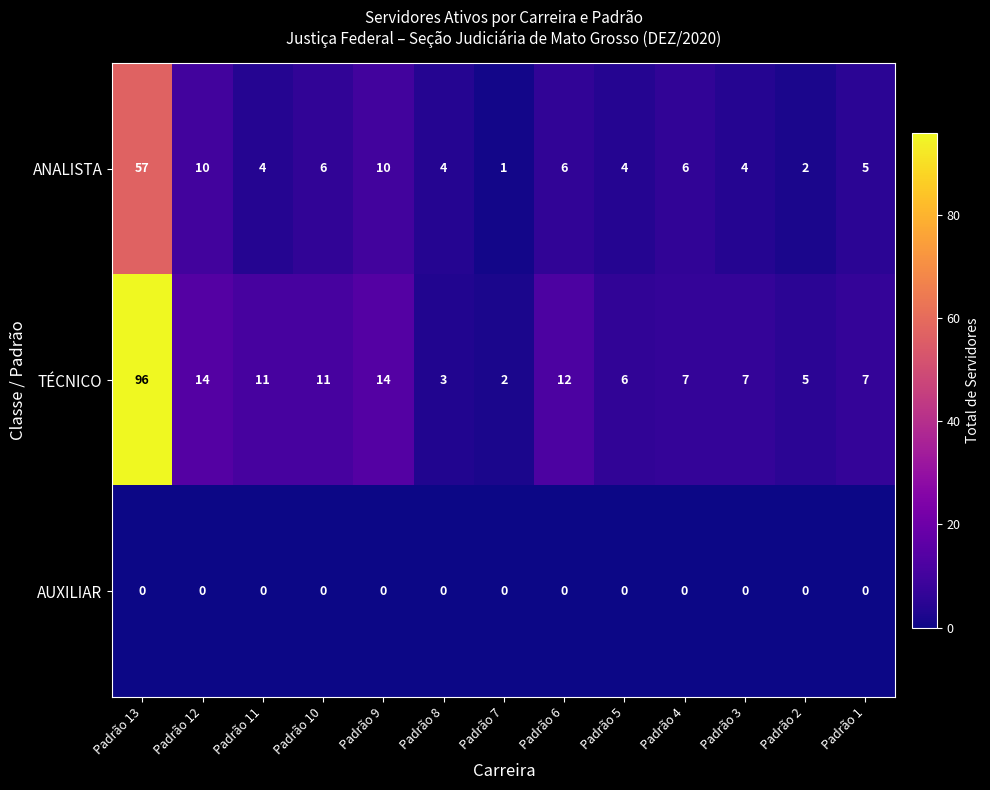

At which label does TÉCNICO first exceed 7?

Padrão 13